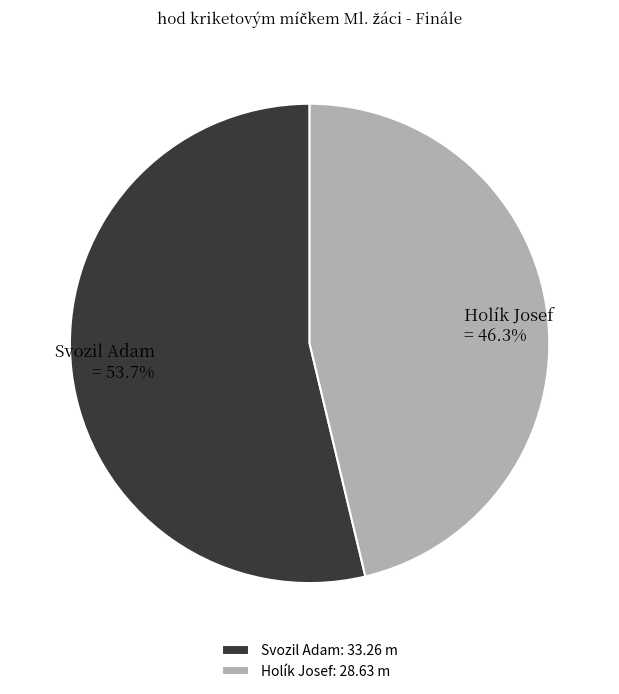

How many slices are in this pie chart?

2